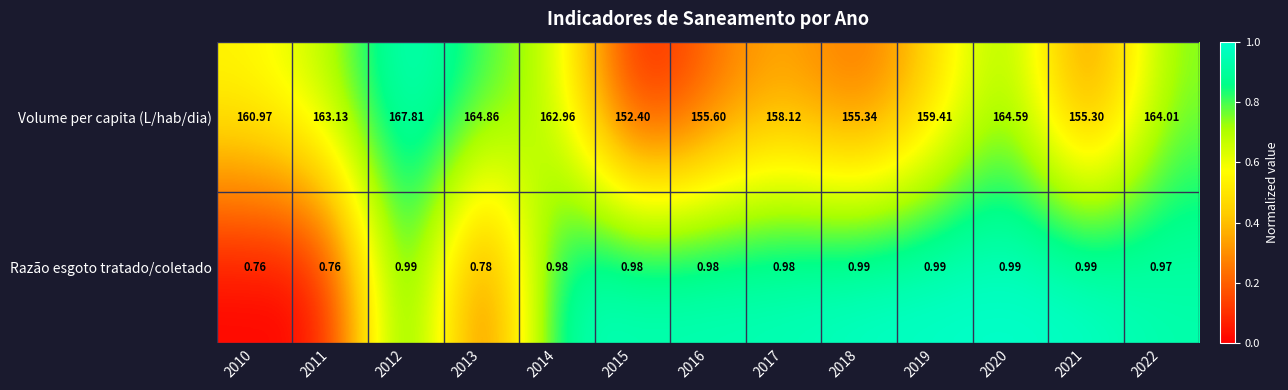

Rank the series by their maximum value, from highest to lowest.

Volume per capita (L/hab/dia), Razão esgoto tratado/coletado